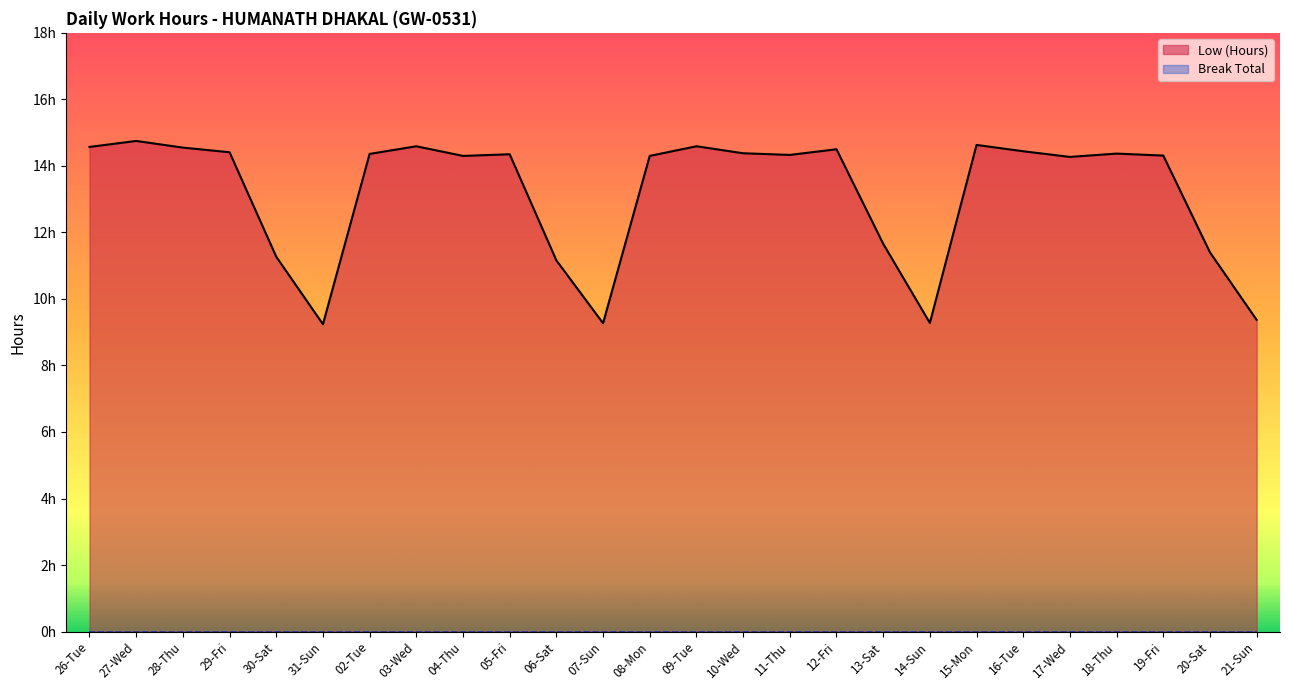

What is the difference between the maximum and minimum values?

5.5